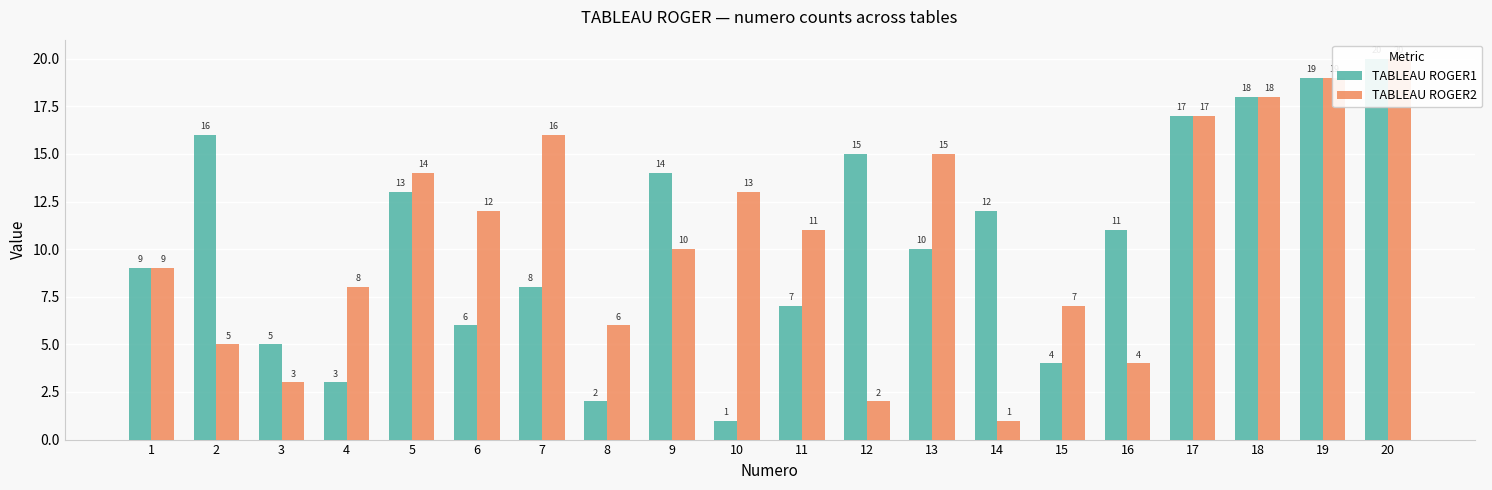

How many bars are there in each group?

2